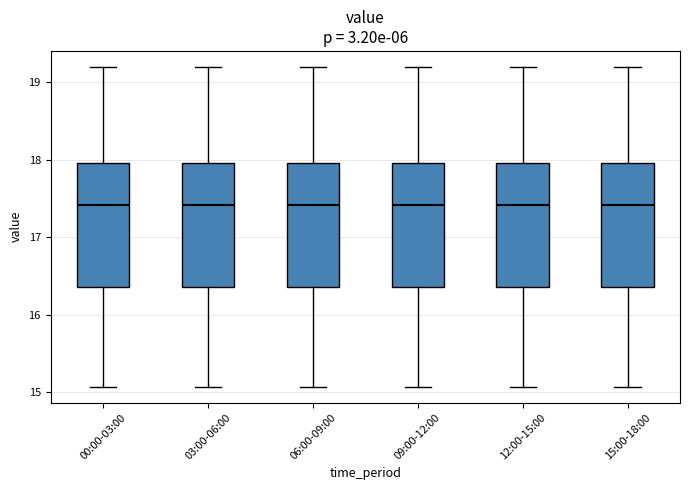

Where does the median line of the box for 12:00-15:00 sit on the y-axis? The values are not printed on the chart, so give them approximately, as read against the axis.

17.4